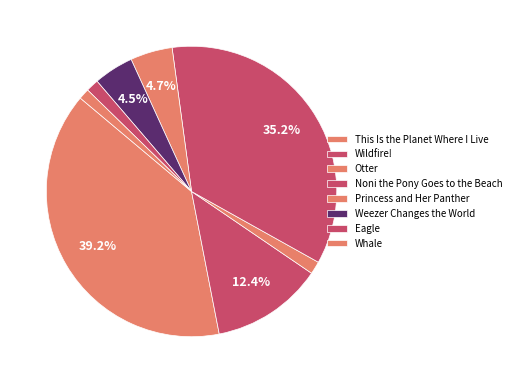

How many segments does this pie chart have?

8